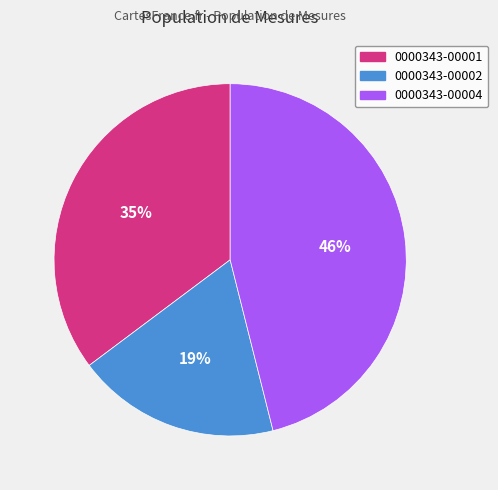

To the nearest percent, what percentage of the pie is 0000343-00002?

19%